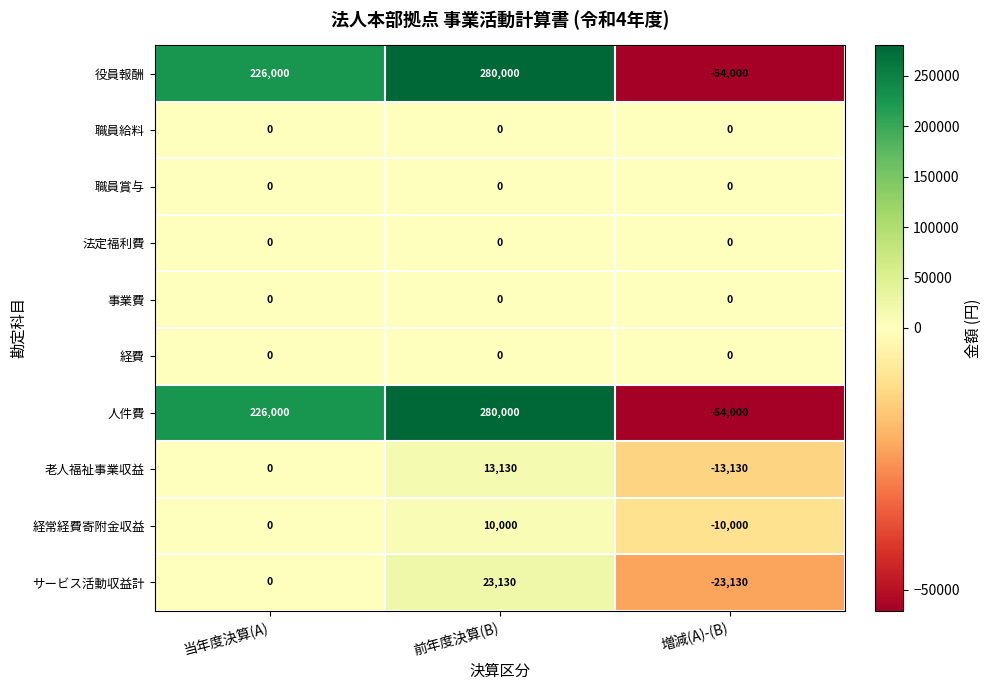

What is the spread (max minus min) of values at 当年度決算(A)?

226000